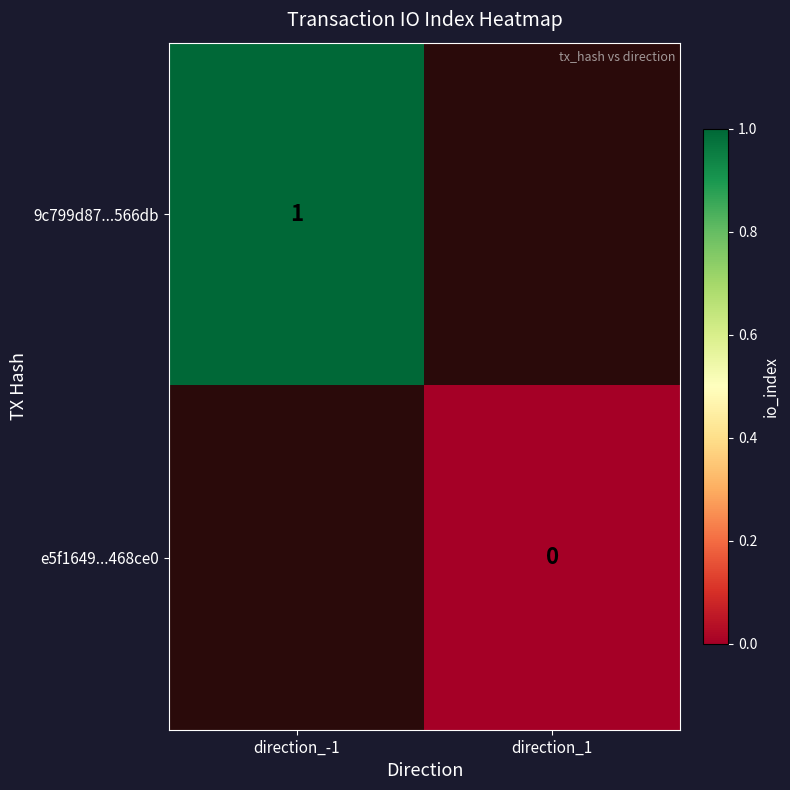

What is the greatest value displayed?

1.0